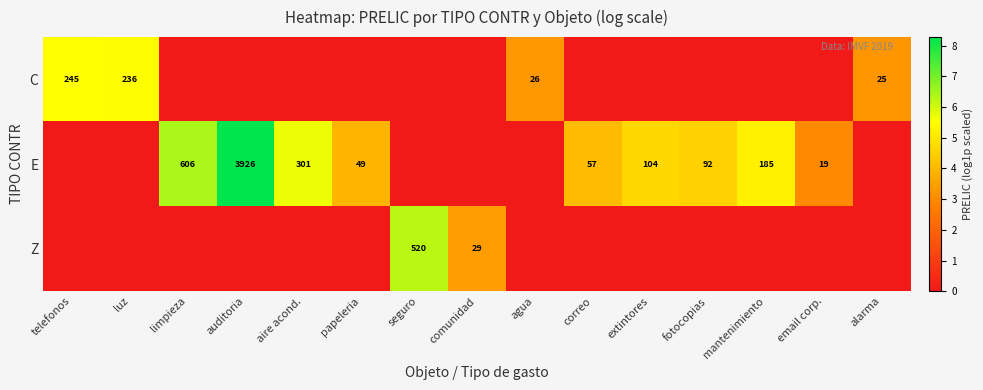

What is the sum of the C values at luz and alarma?

261